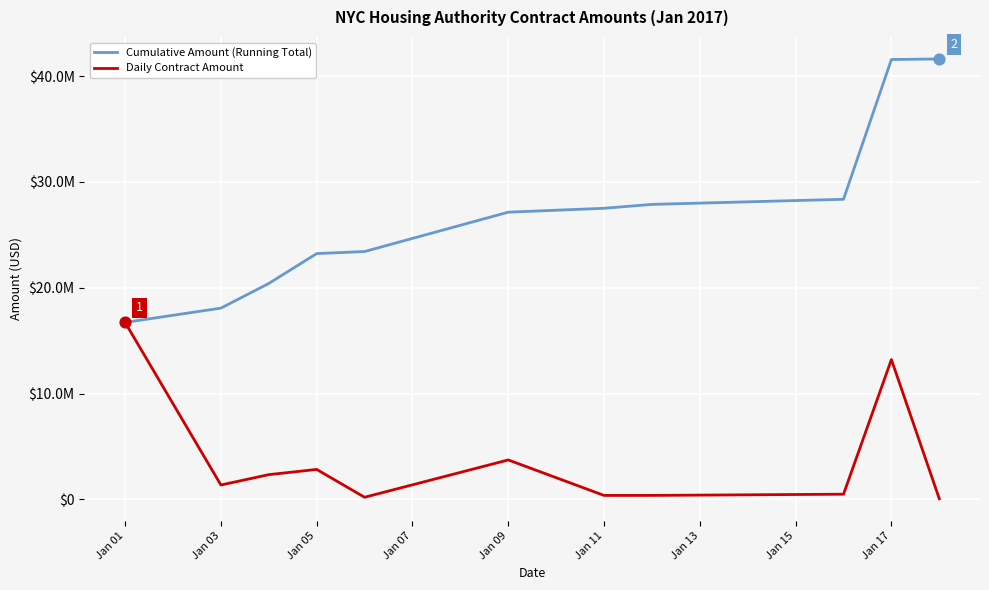

At which category is the sum across all series the highest?

Jan 17